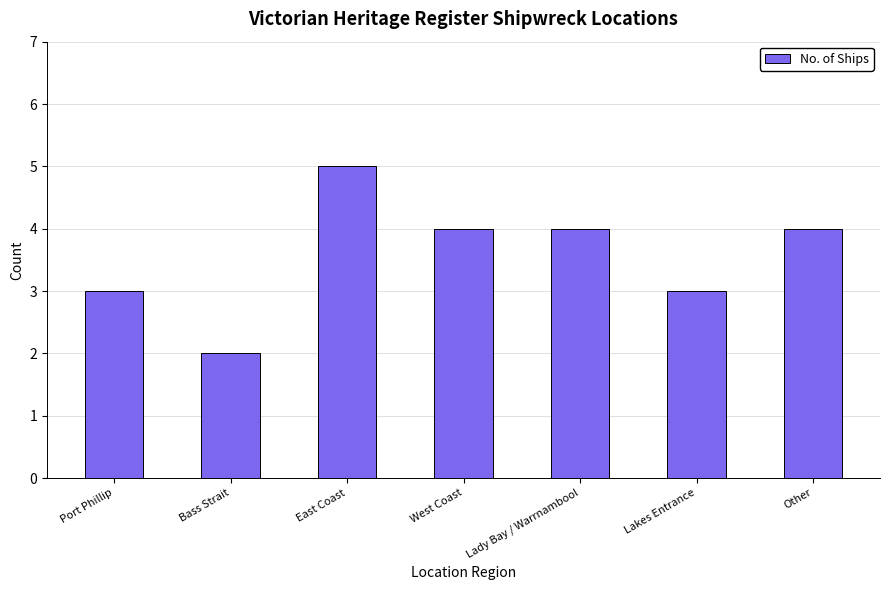

What is the change in value from East Coast to Lakes Entrance?

-2